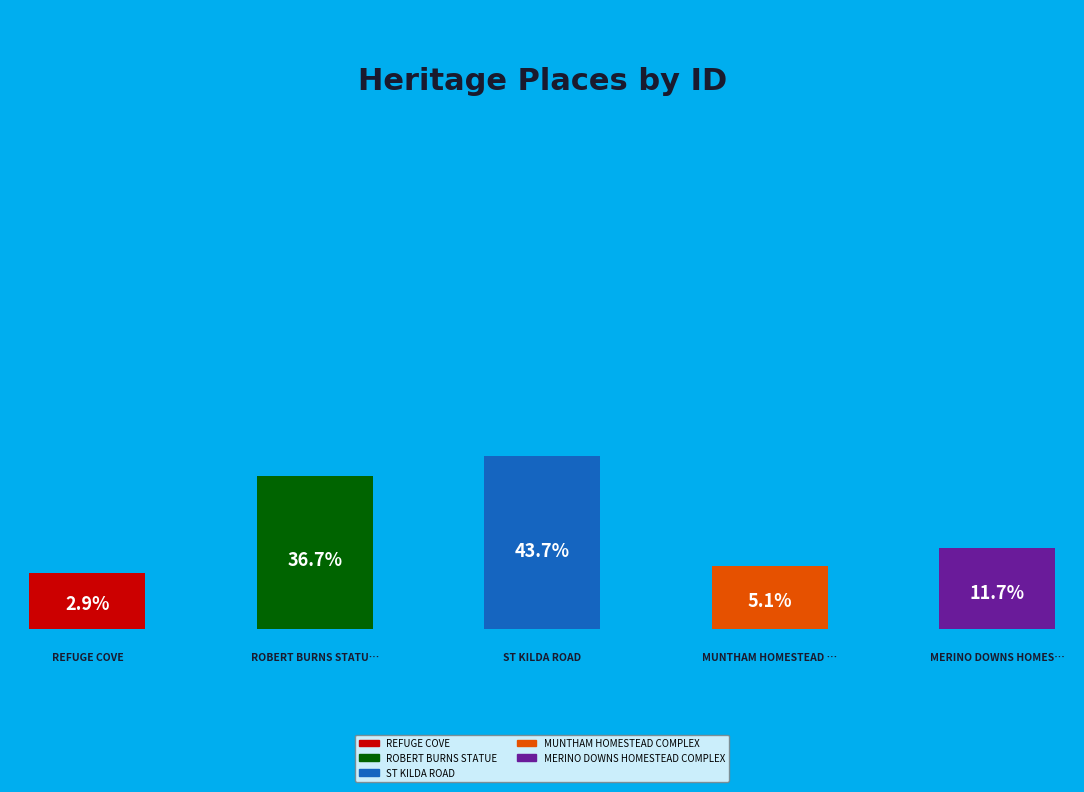

Between MERINO DOWNS HOMESTEAD COMPLEX and ROBERT BURNS STATUE, which is larger?

ROBERT BURNS STATUE